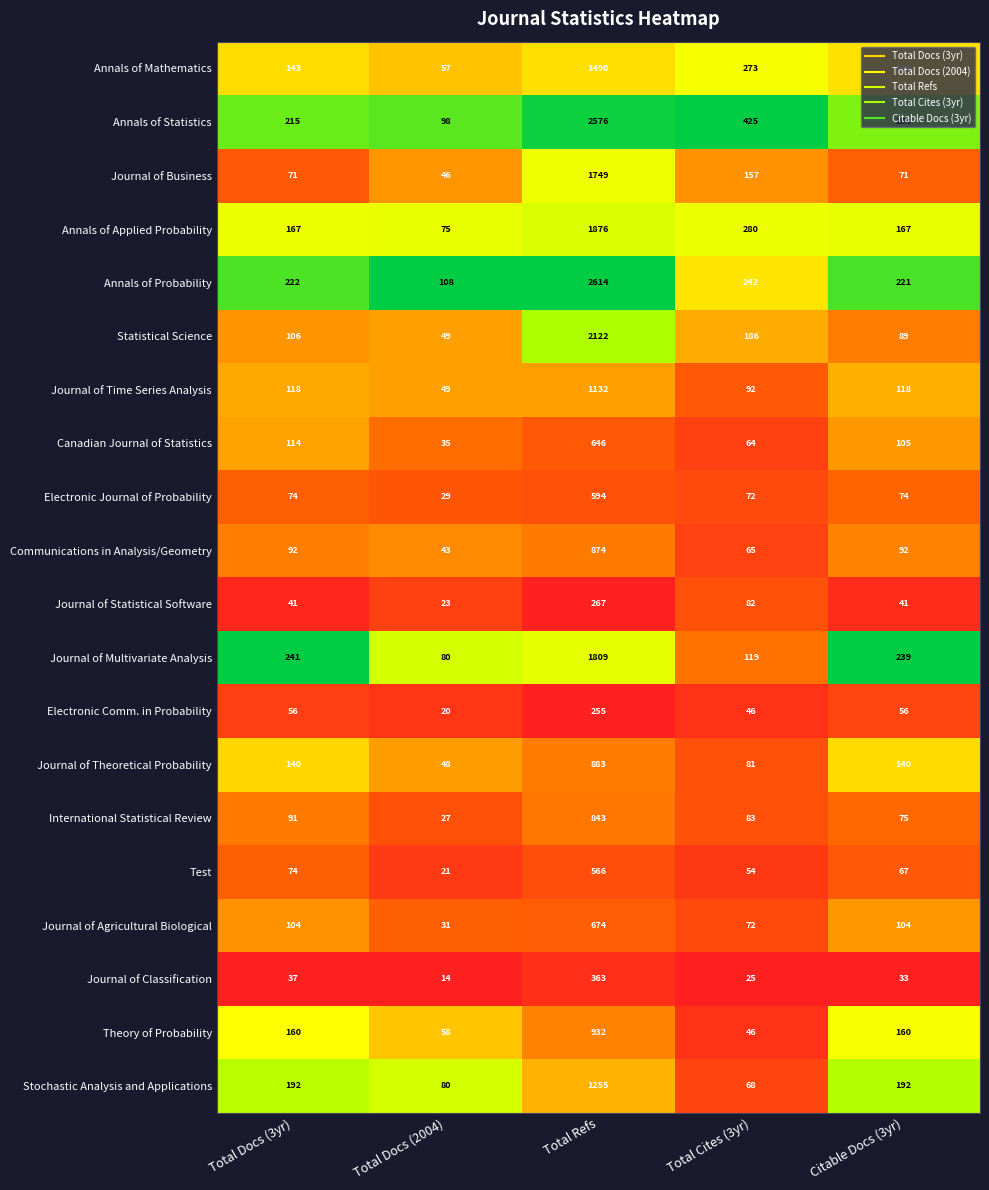

At which category does the chart reach its peak across all series?

Total Refs